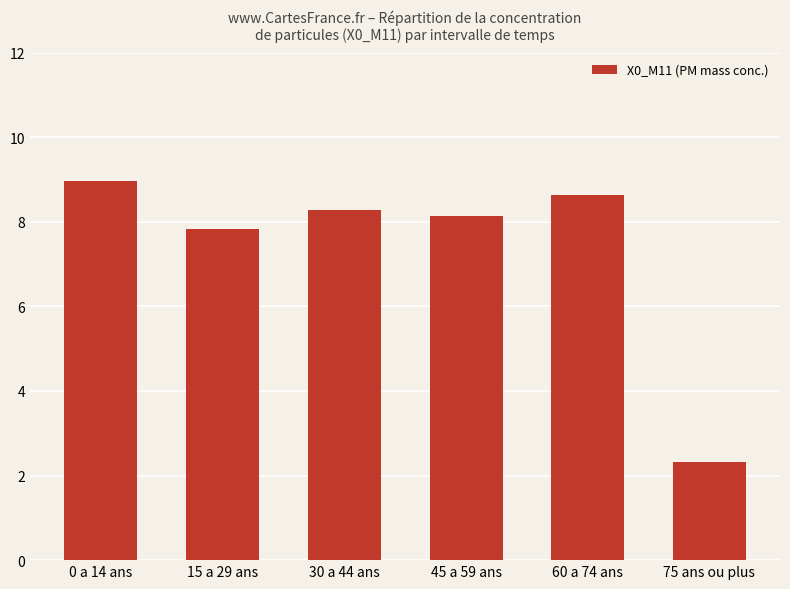

Between 0 a 14 ans and 75 ans ou plus, which is larger?

0 a 14 ans